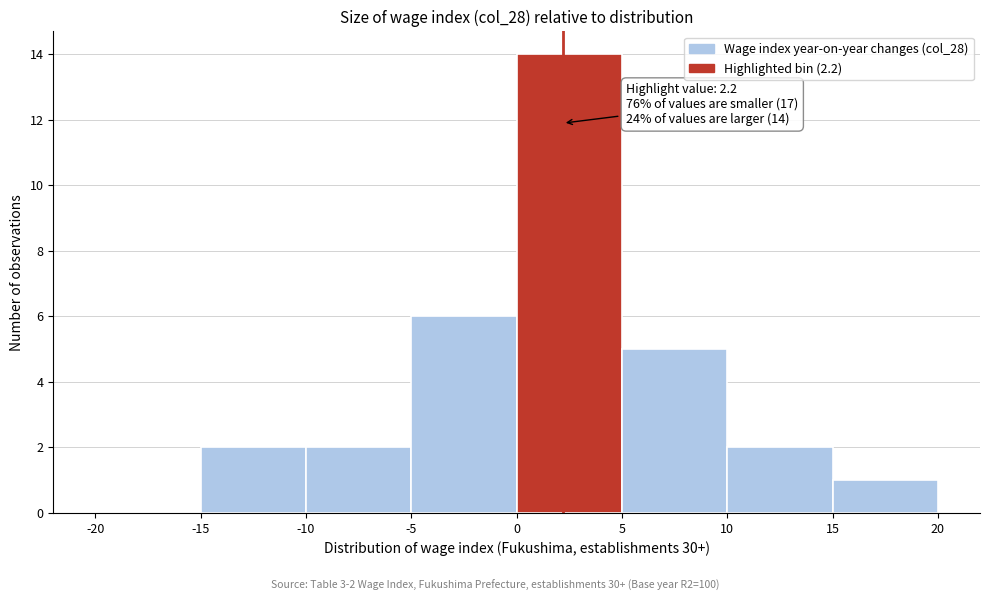

Over which range of the x-axis is the bar tallest?

0 to 5